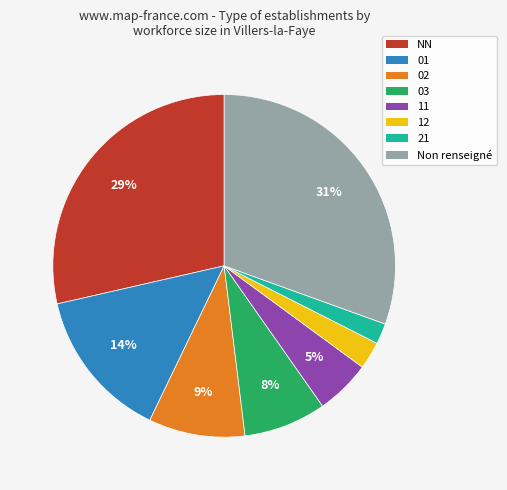

Is there a majority slice in this chart?

No